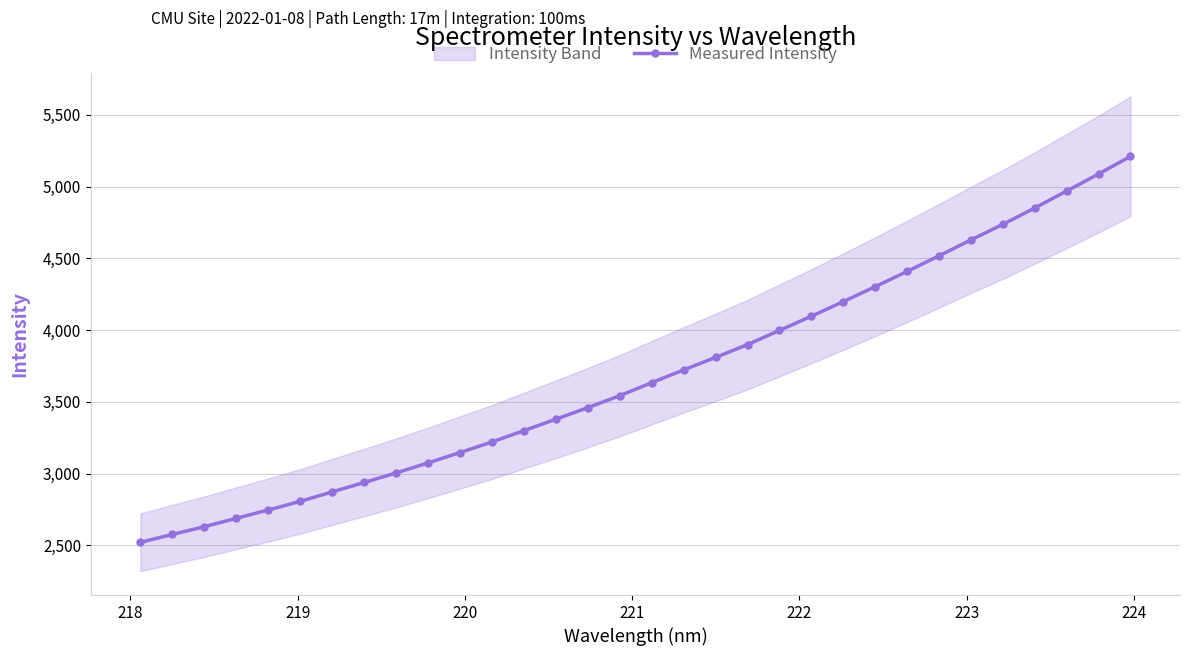

What is the lowest value of the Measured Intensity series?

2521.5